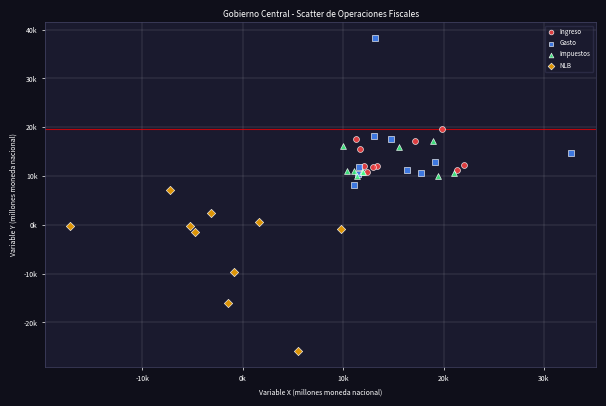

Which series contains the highest Y value?

Gasto